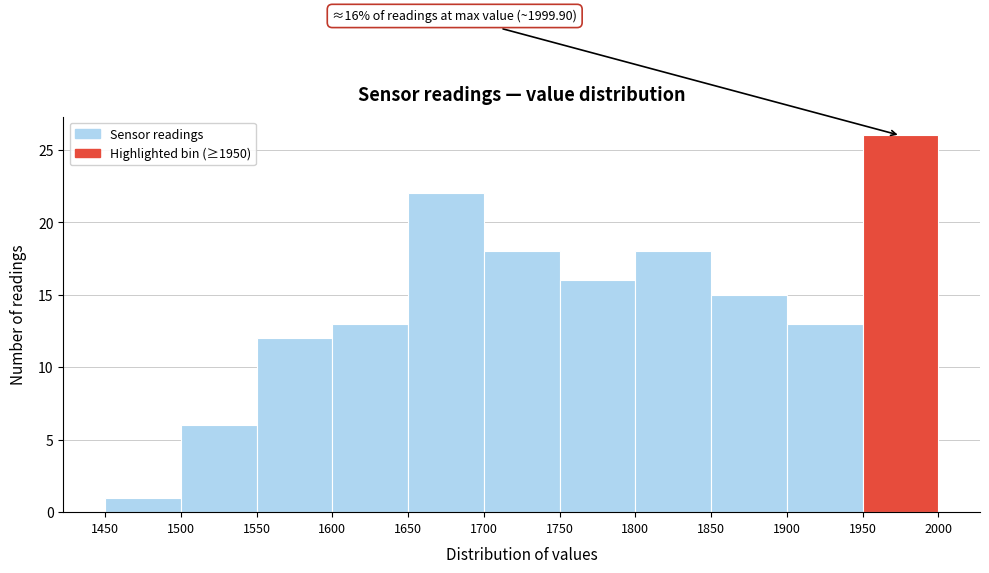

Which range on the x-axis has the tallest bar?

1950 to 2000